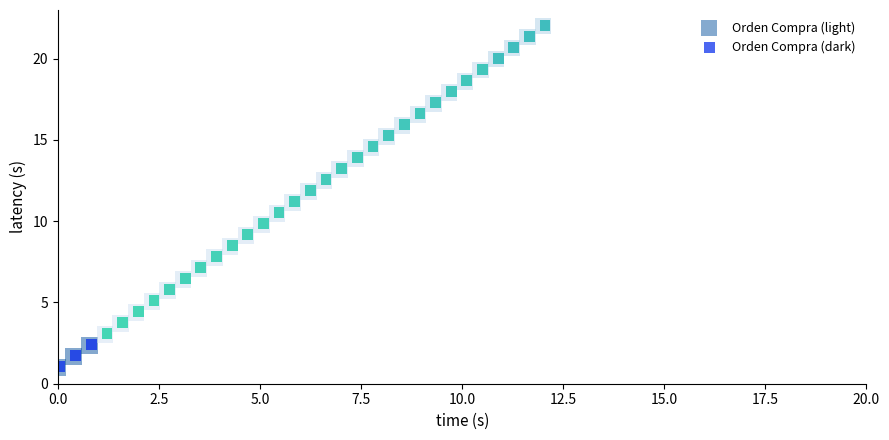

What are all the series names shown in the legend?

Orden Compra (light), Orden Compra (dark)